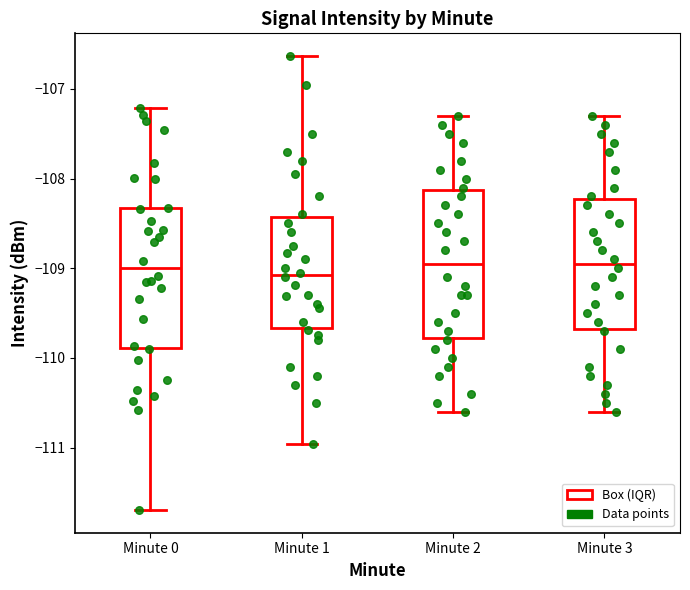

Reading left to right, read every box against the y-axis: the position of its median line, the range the box covers, and the ends of its whiskers. The values are not printed on the chart, so give them approximately, as read against the axis.

Minute 0: median -109.0, box -109.9 to -108.3, whiskers -111.7 to -107.2
Minute 1: median -109.1, box -109.7 to -108.4, whiskers -111.0 to -106.6
Minute 2: median -108.9, box -109.8 to -108.1, whiskers -110.6 to -107.3
Minute 3: median -108.9, box -109.7 to -108.2, whiskers -110.6 to -107.3